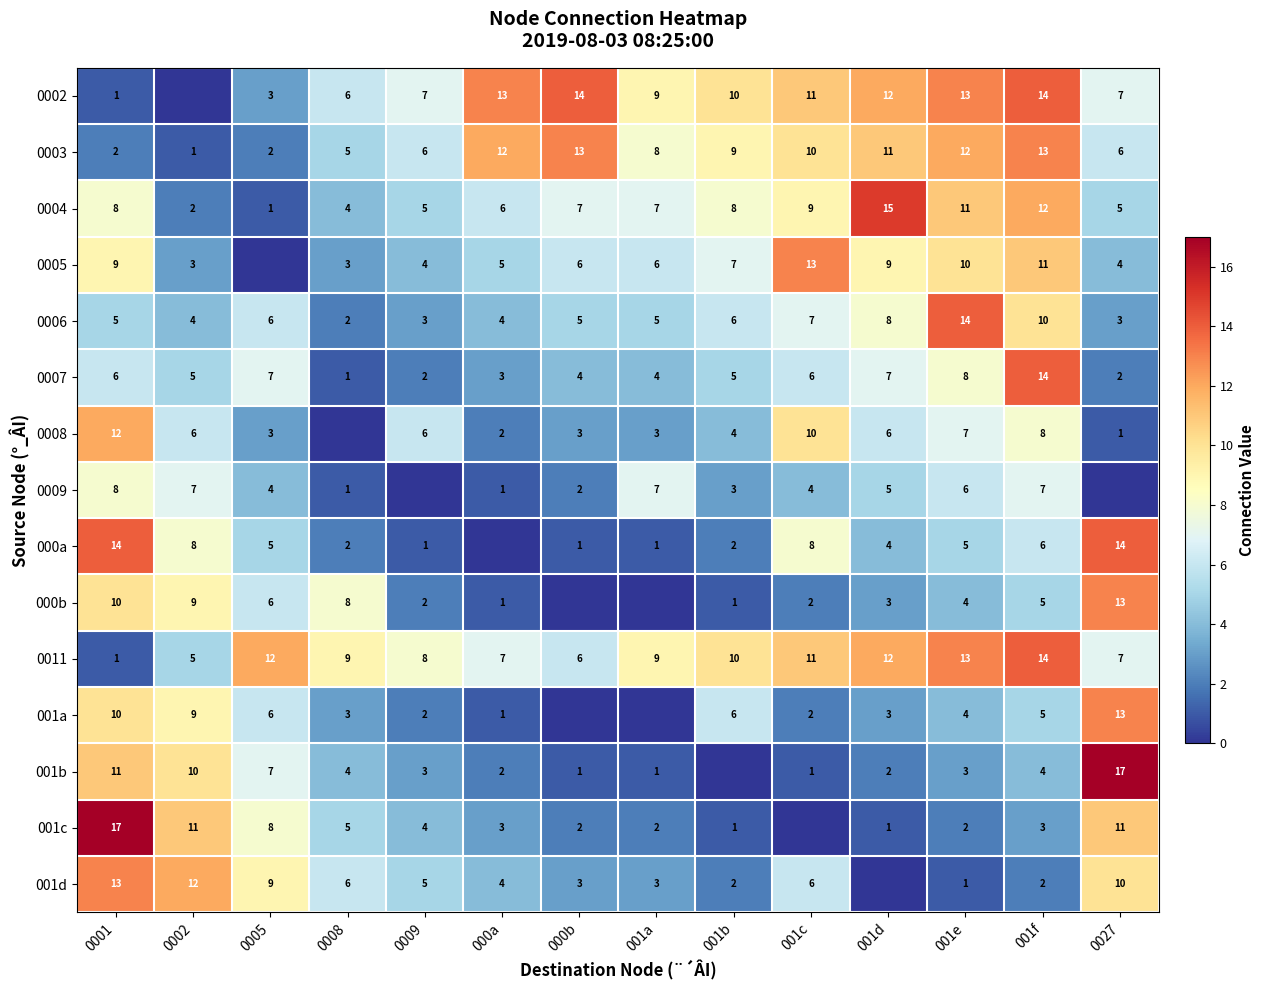

At which label does 0006 reach its minimum?

0008